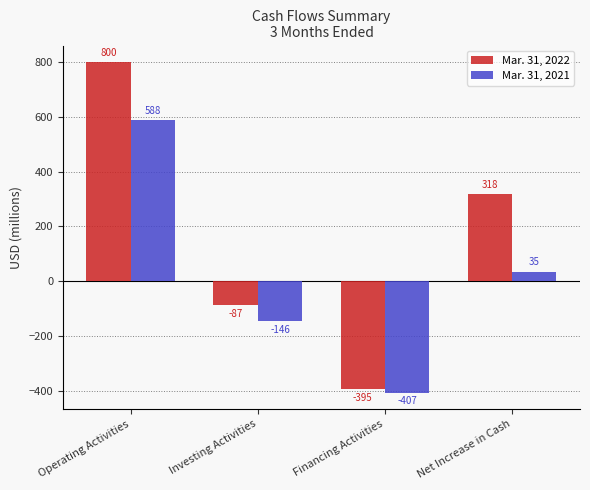

What is the value of the Mar. 31, 2021 bar at the 2nd from the left?

-146